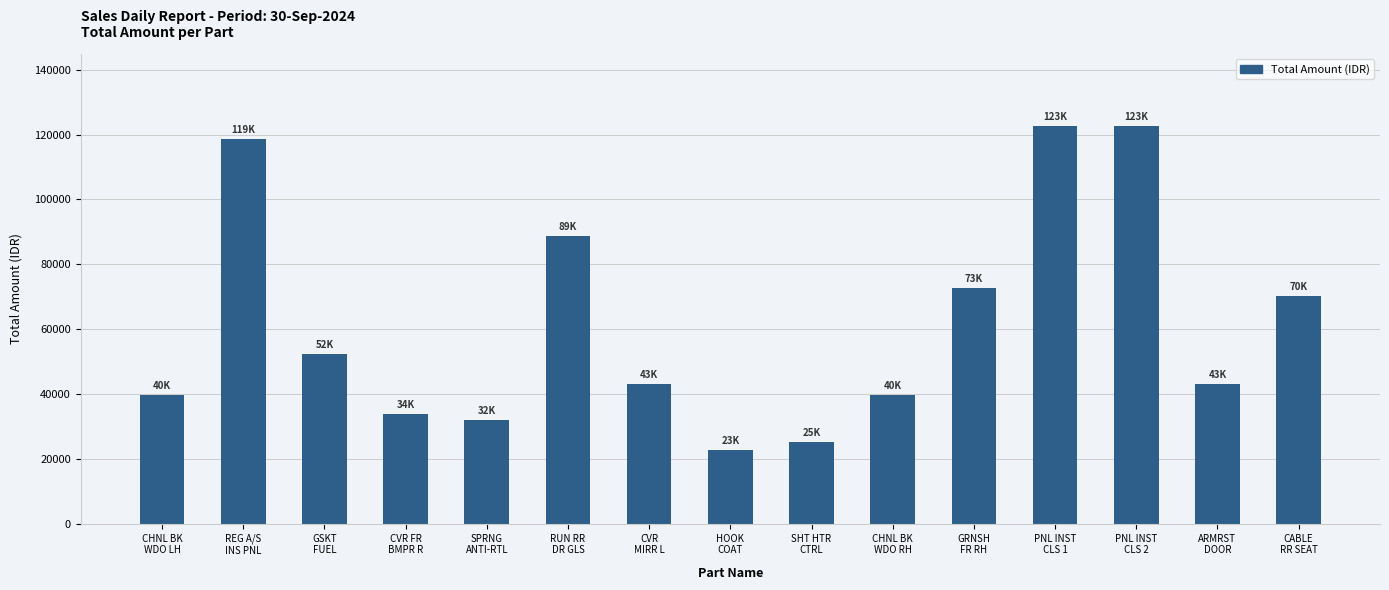

What is the average value?

61914.6